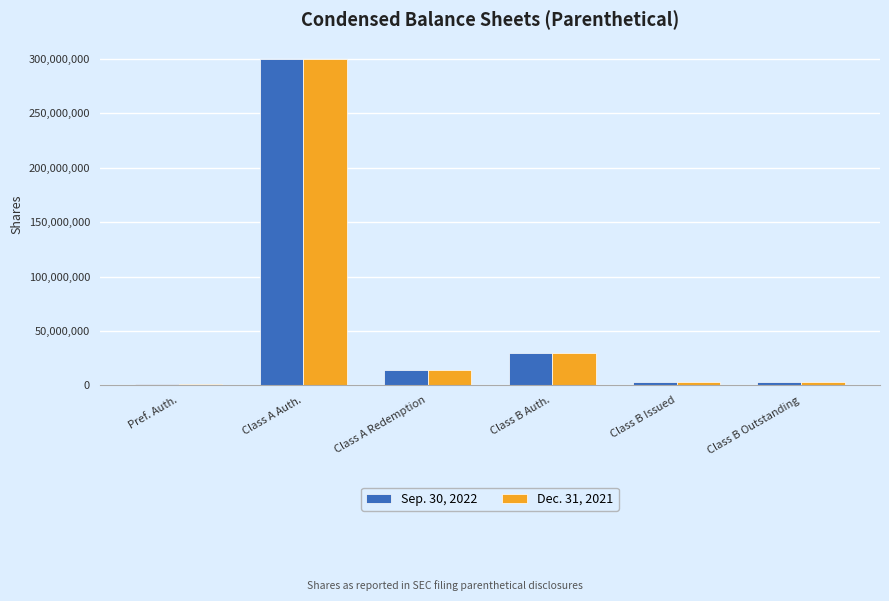

What is the minimum value for Dec. 31, 2021?

1000000